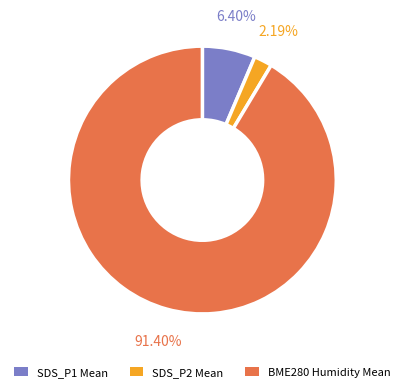

Combined, do SDS_P1 Mean and BME280 Humidity Mean account for over 50%?

Yes